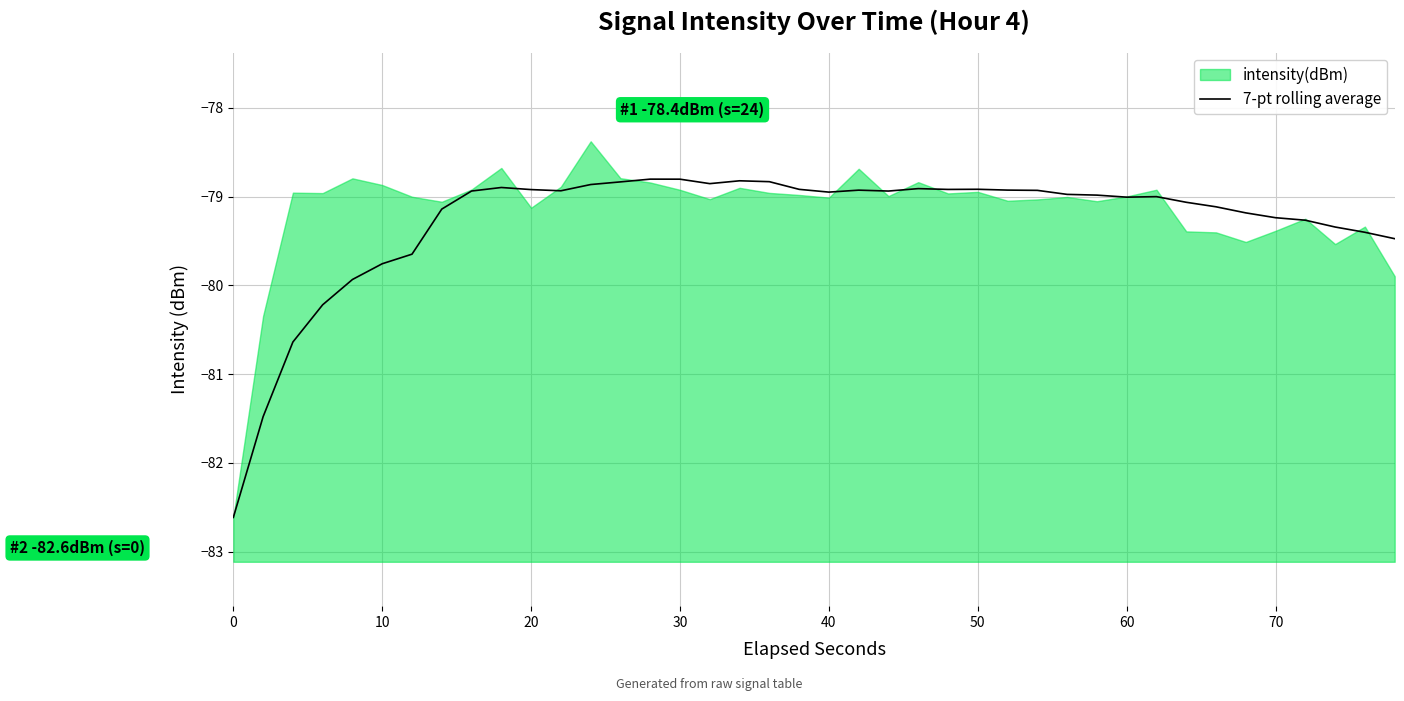

What is the value of the 29th point from the left?

-79.0